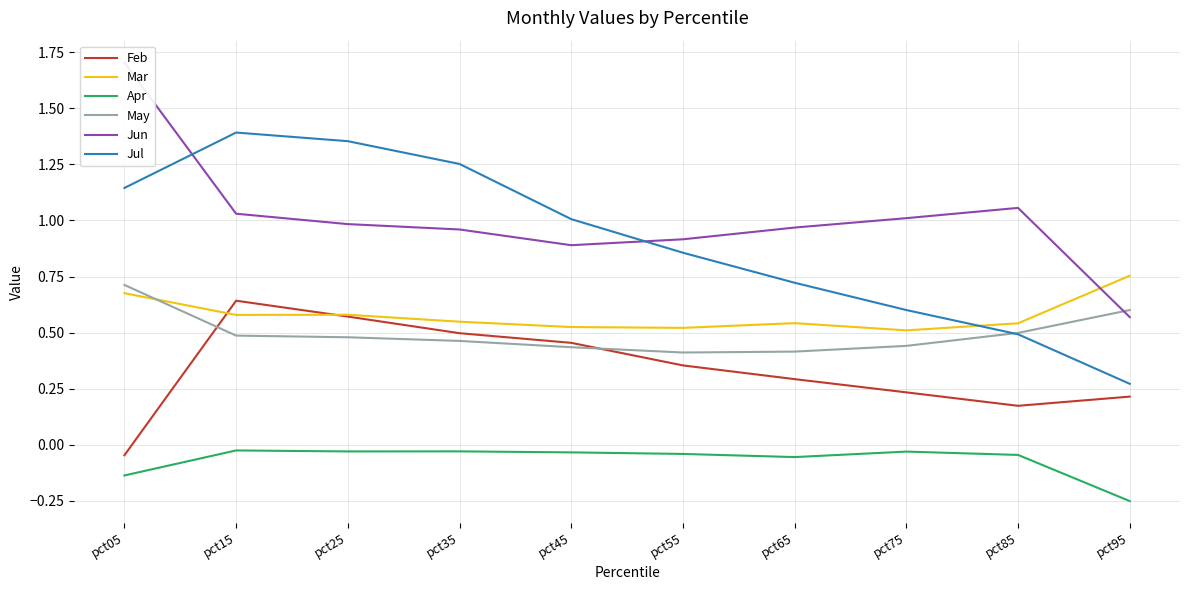

Which series has the largest total across all categories?

Jun